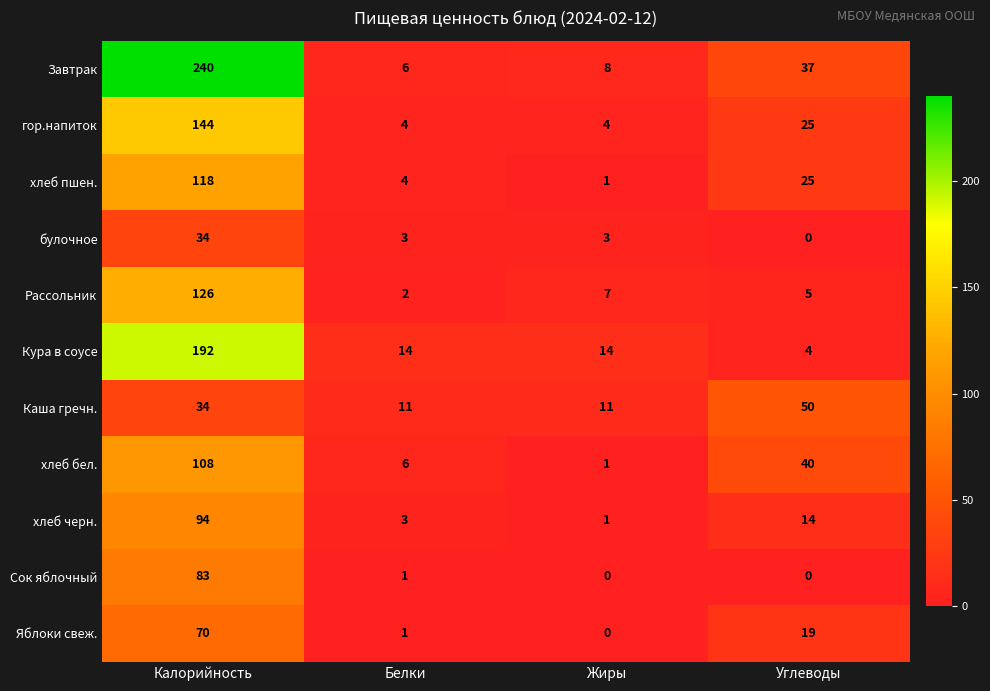

Which series has the largest range (max minus min)?

Завтрак